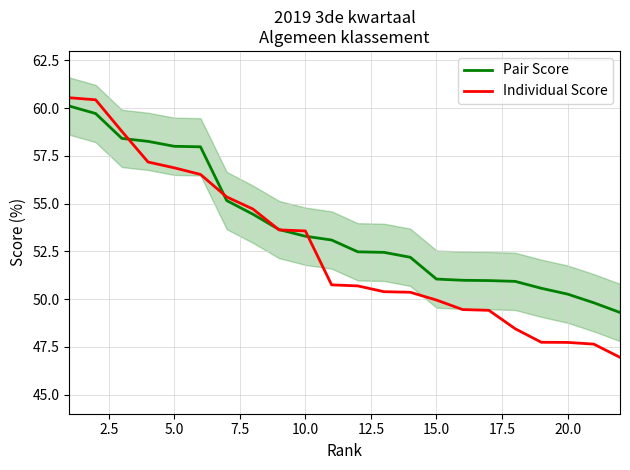

At how many categories does at least one series exceed 52?

14